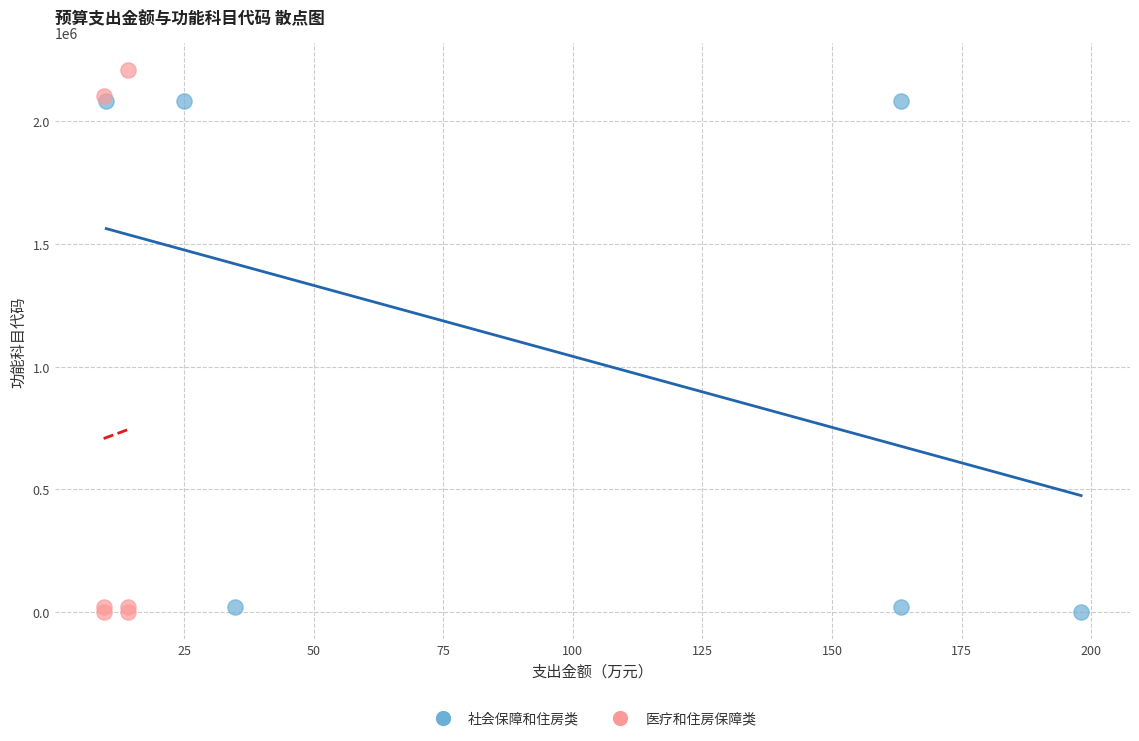

Which series has the widest spread of Y values?

医疗和住房保障类